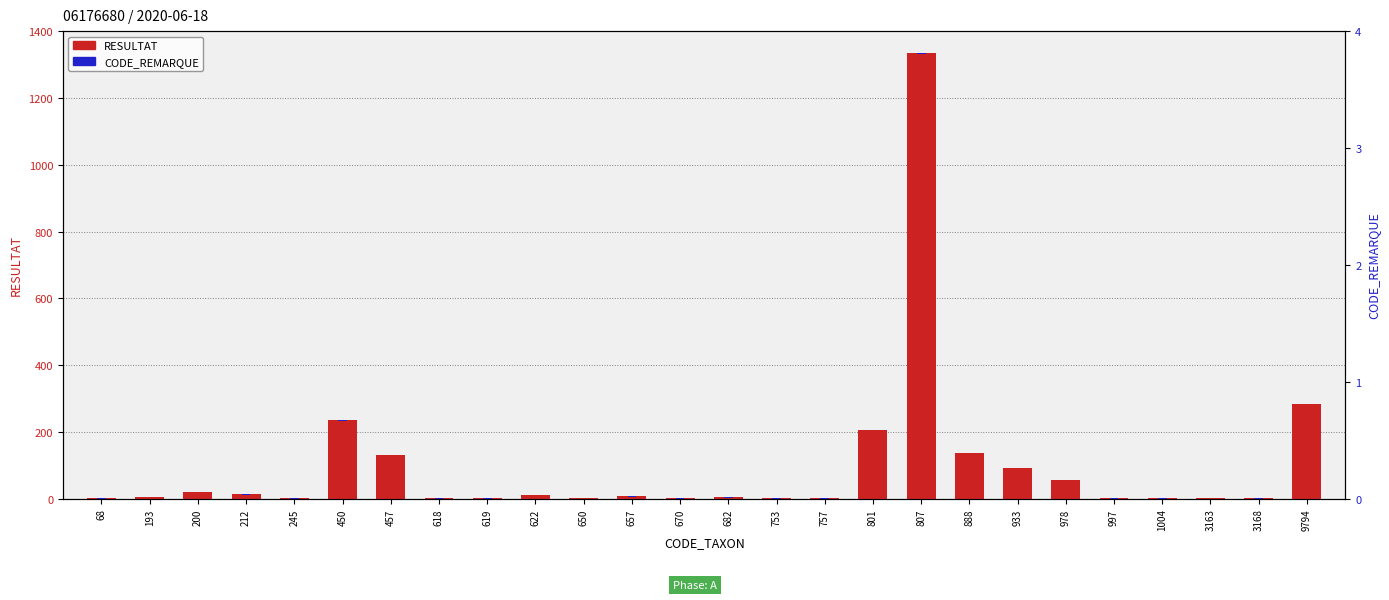

Reading right to left, list all the values displayed in this chart.

RESULTAT: 285	1	2	1	1	57	92	138	1333	206	1	1	4	1	7	2	12	1	1	132	235	1	13	21	6	1
CODE_REMARQUE: 1	1	1	1	1	1	1	1	1	1	1	1	1	1	1	1	1	1	1	1	1	1	1	1	1	1